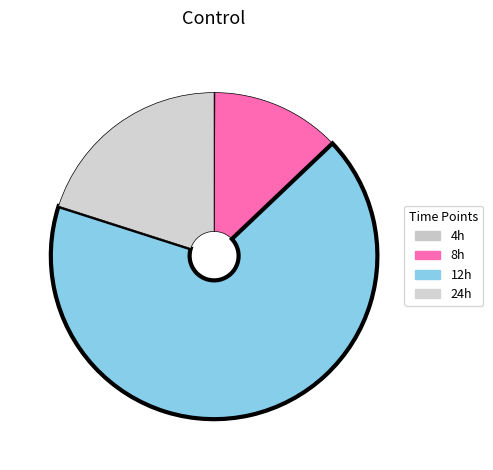

How much of the chart is everything except 8h?

87.2%